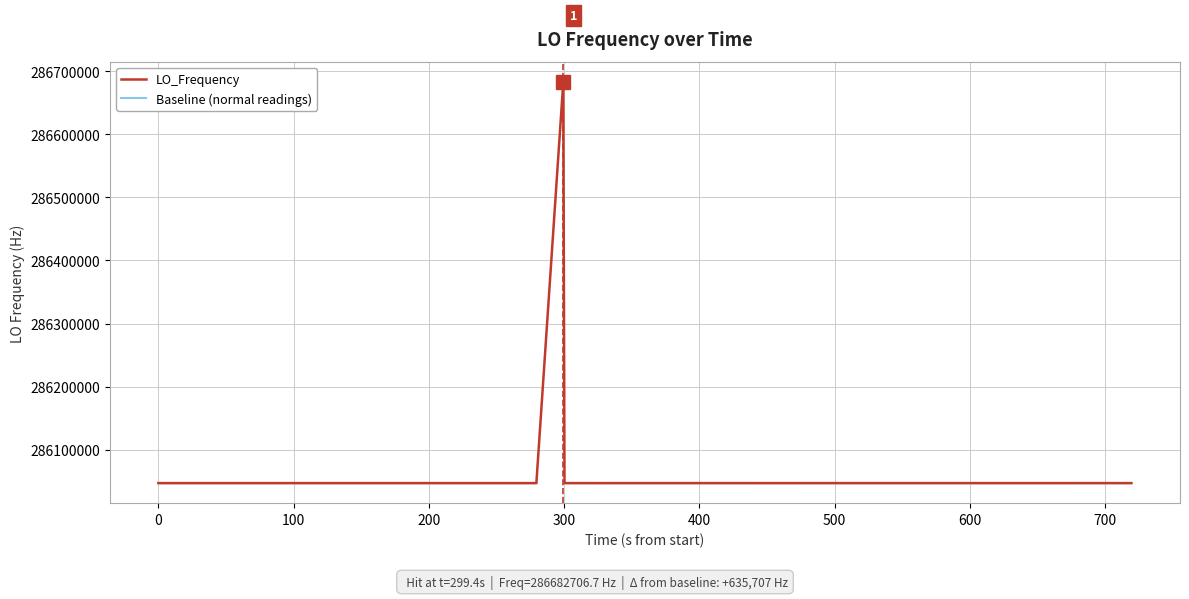

What is the lowest value of the LO_Frequency series?

286046996.5